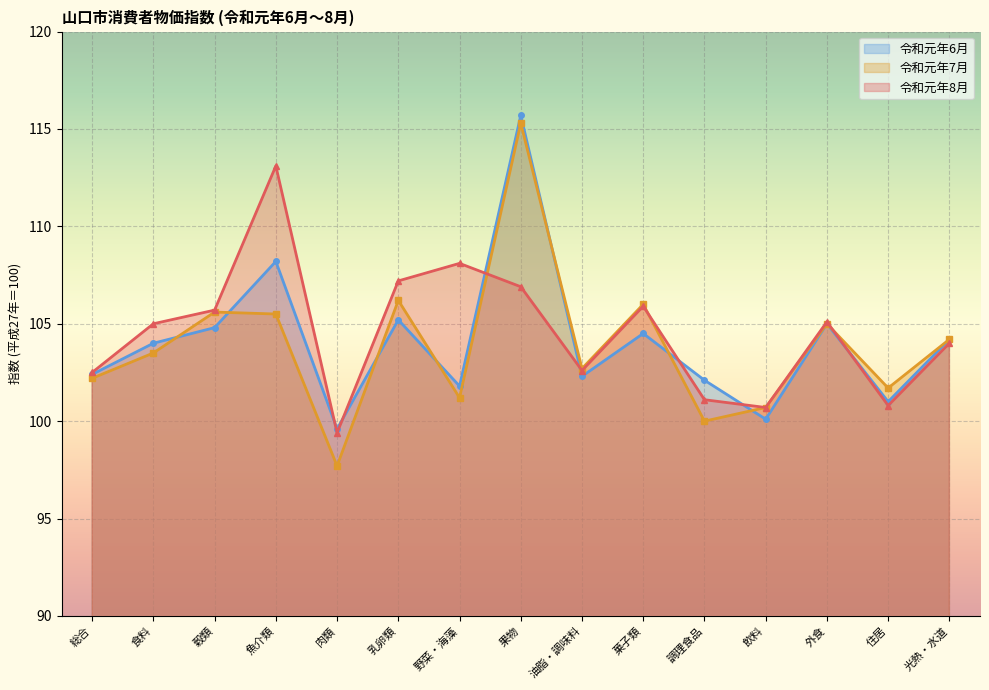

Rank the categories by 令和元年7月 value from lowest to highest.

肉類, 調理食品, 飲料, 野菜・海藻, 住居, 総合, 油脂・調味料, 食料, 光熱・水道, 外食, 魚介類, 穀類, 菓子類, 乳卵類, 果物